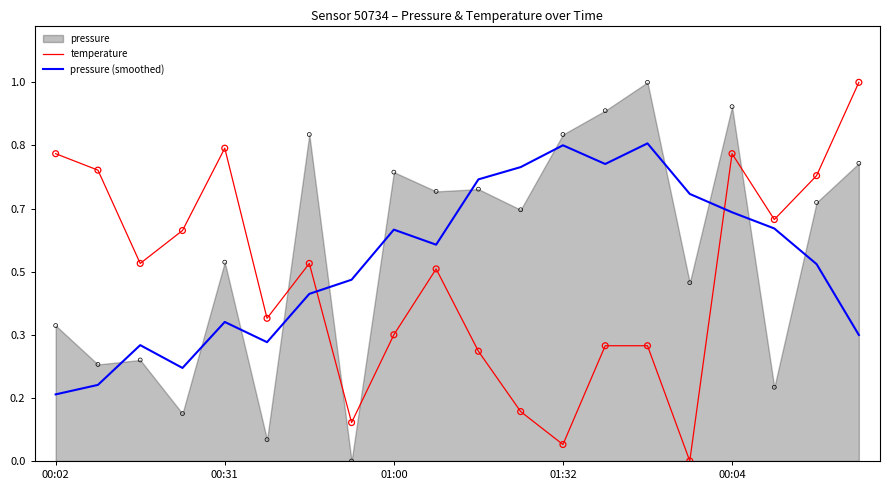

Which series contains the highest Y value?

temperature